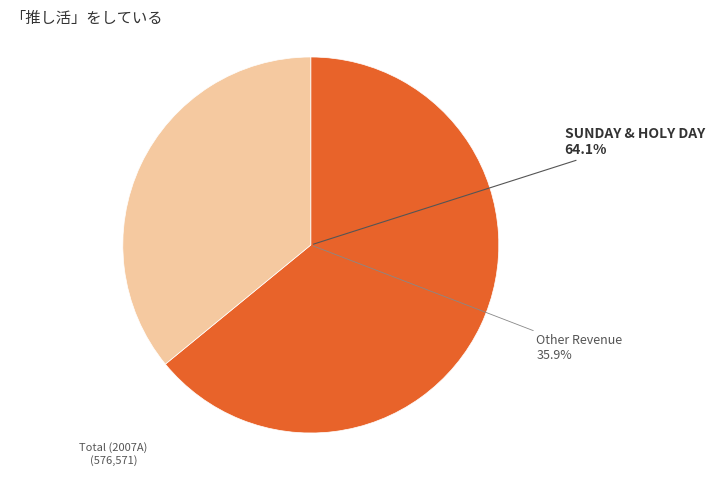

The FEES slice represents 9% of the pie. True or false?

False